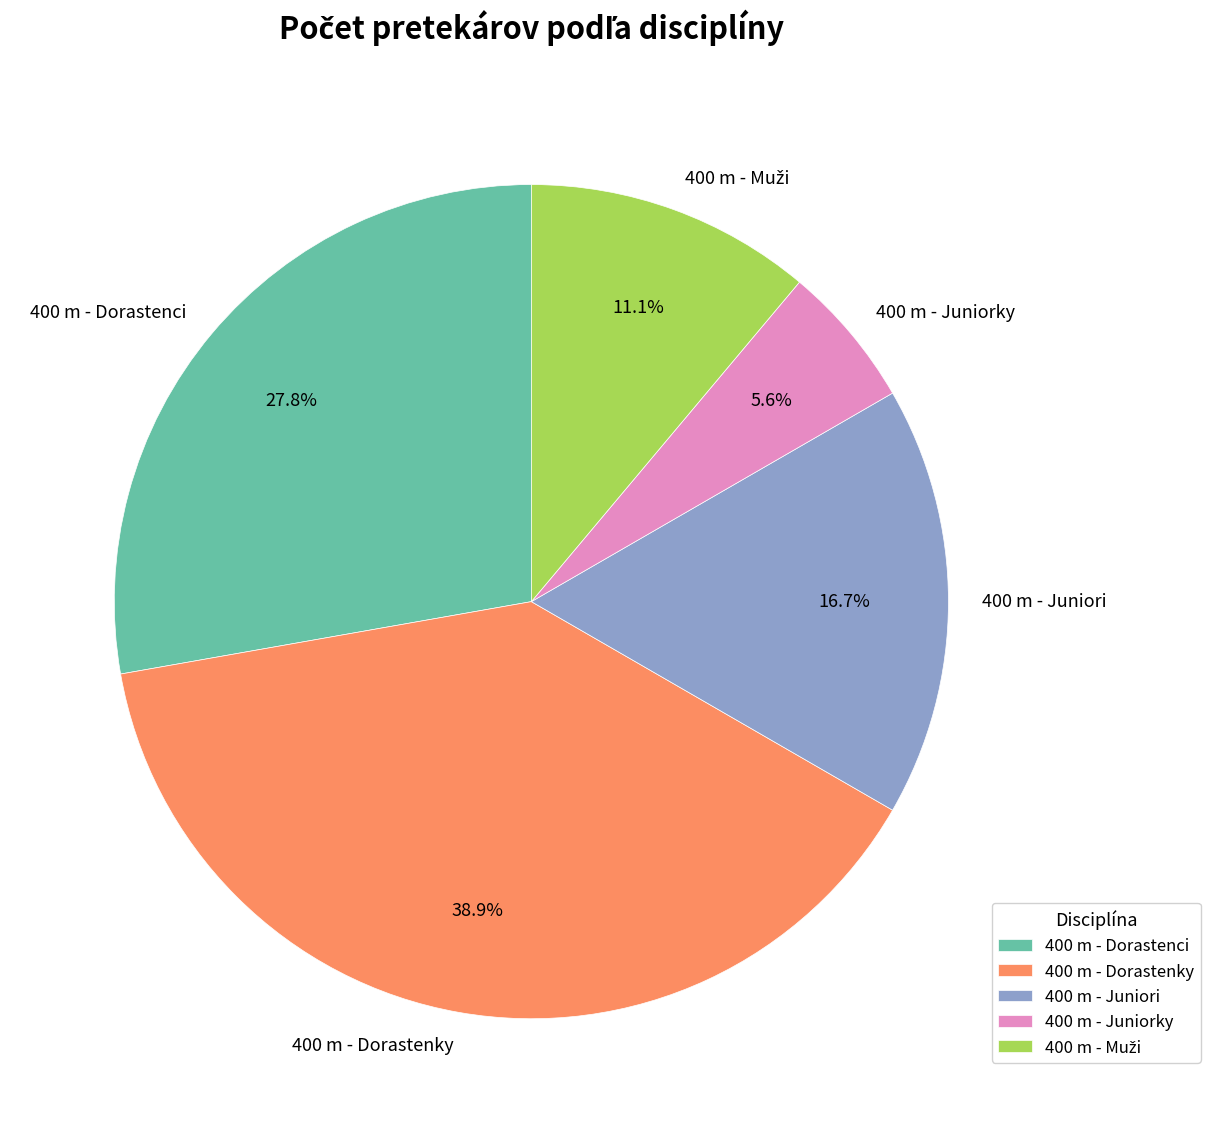

Is the sum of 400 m - Dorastenci and 400 m - Juniori greater than half?

No